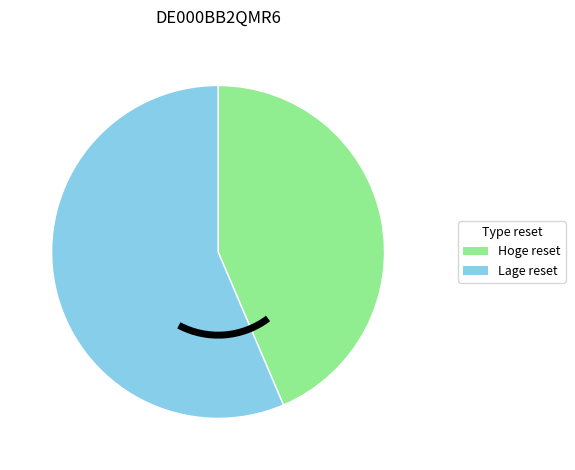

Do Hoge reset and Lage reset together represent more than half of the pie?

Yes